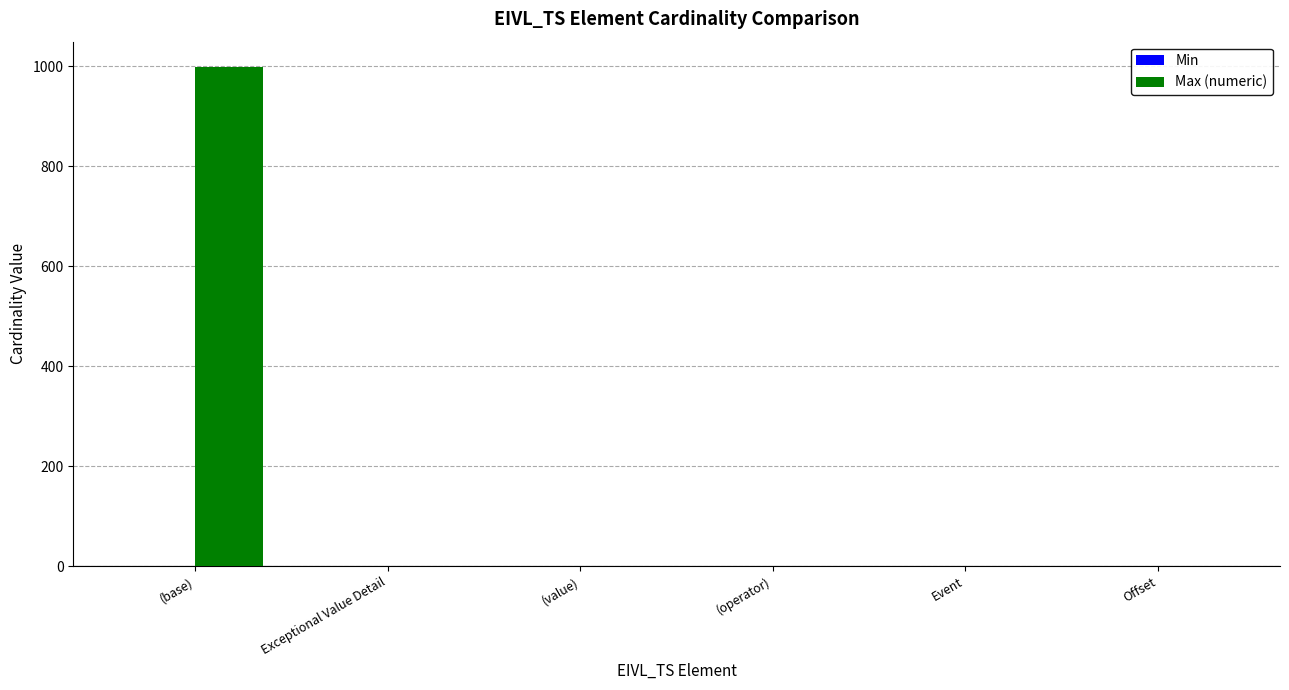

What is the sum of all Max (numeric) values?

1003